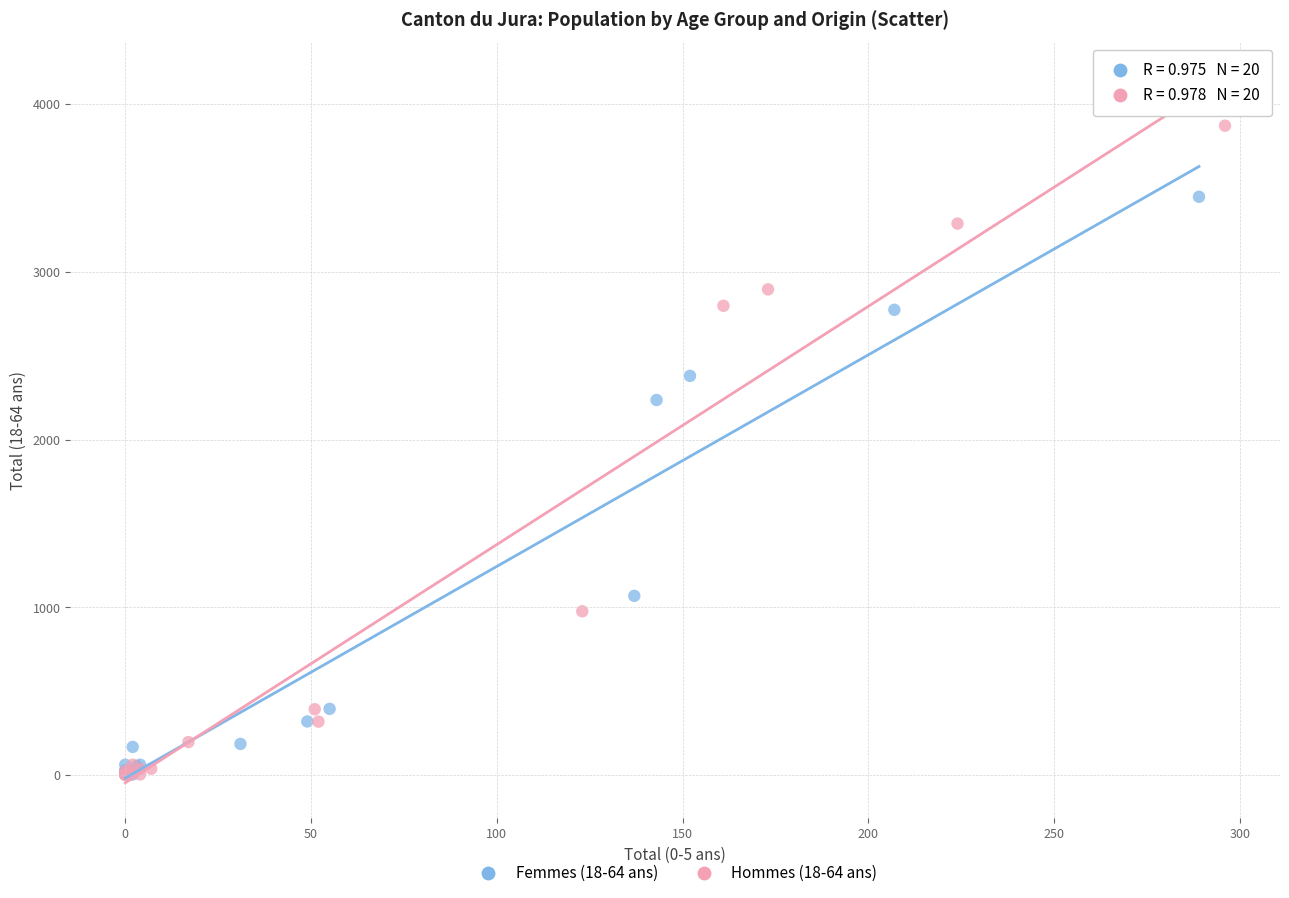

What are all the series names shown in the legend?

Femmes (18-64 ans), Hommes (18-64 ans)